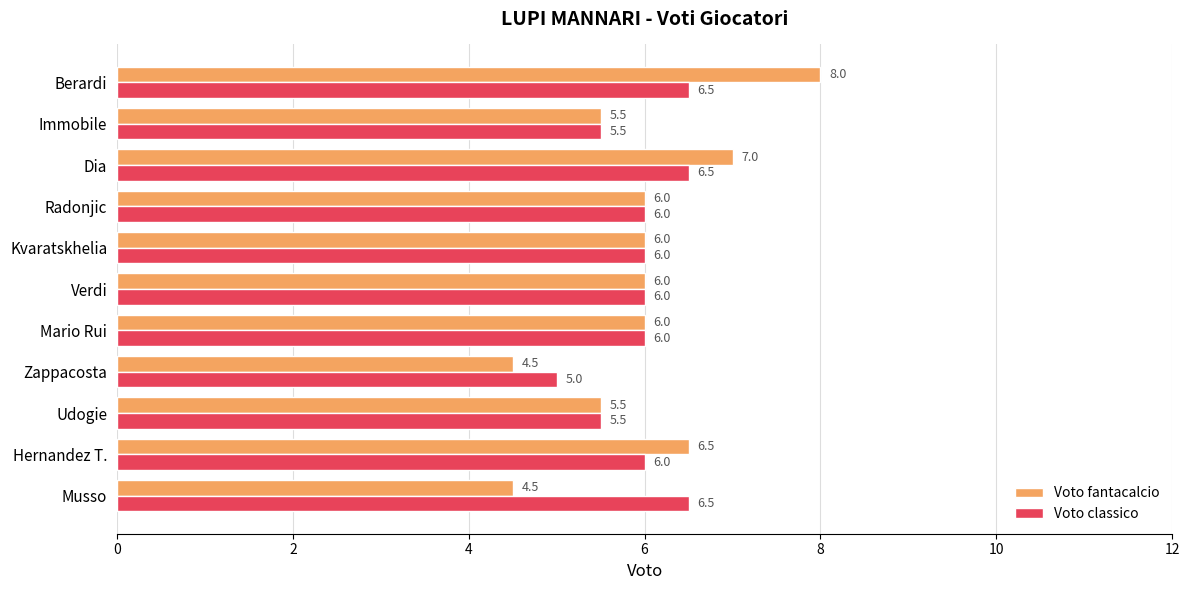

At how many categories does at least one series exceed 4?

11